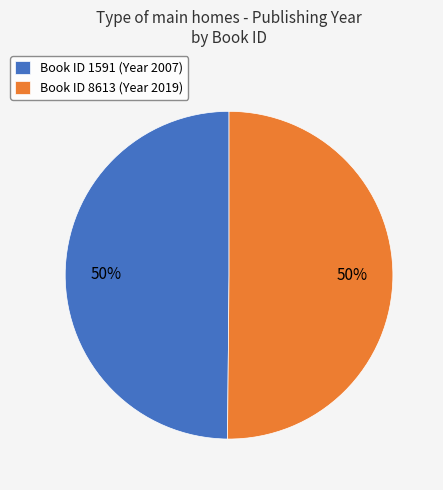

How many slices are in this pie chart?

2